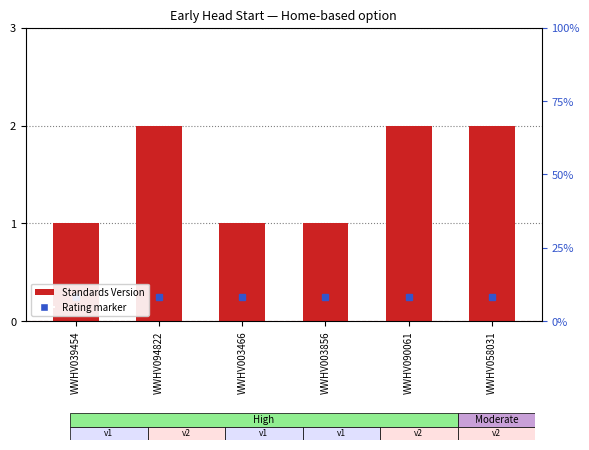

What is the change in value from WWHV039454 to WWHV094822?

+1